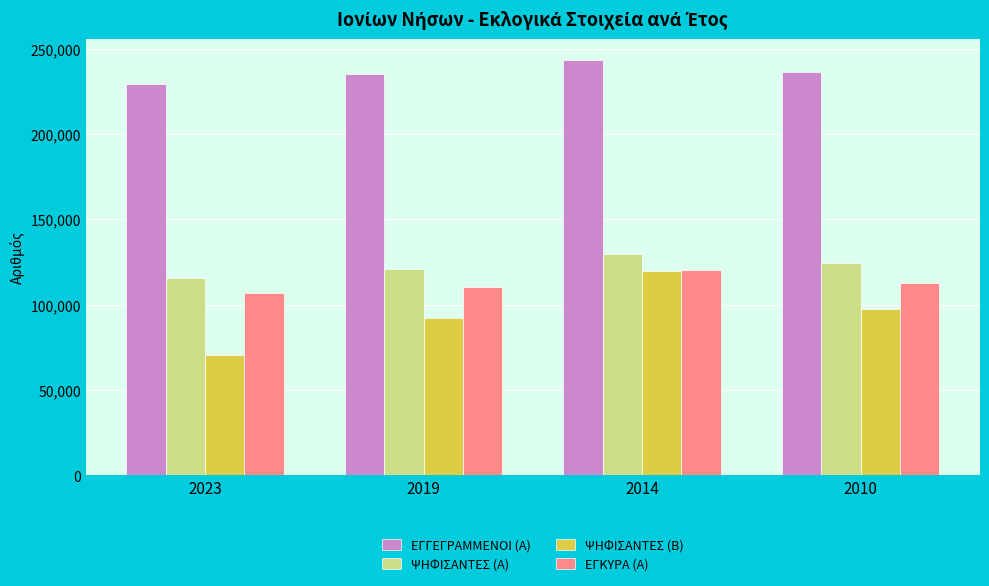

The value of ΨΗΦΙΣΑΝΤΕΣ (Α) at 2014 is 54498. True or false?

False